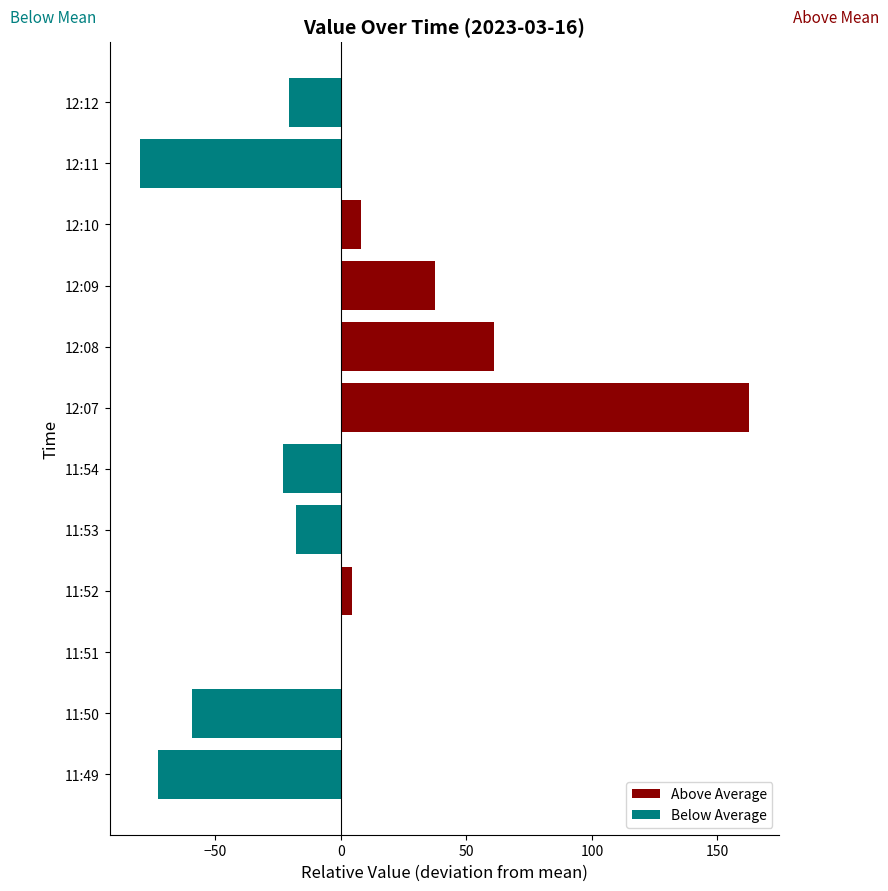

Between 11:54 and 12:08, which series saw the biggest shift?

Above Average